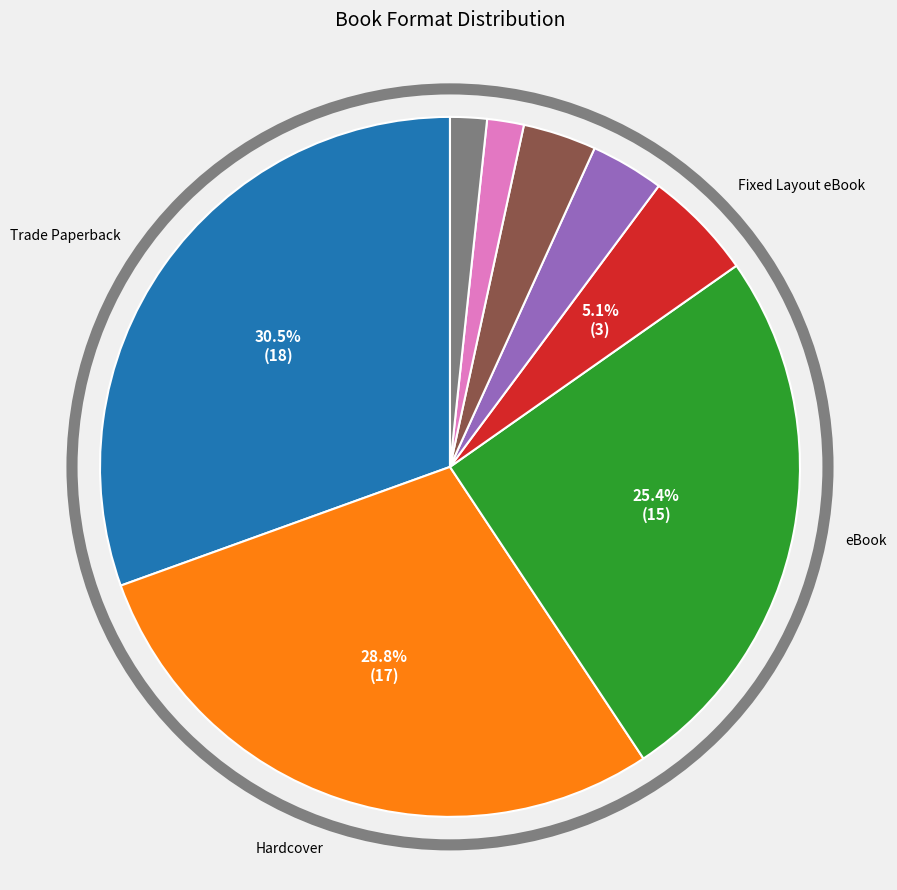

Is there any slice that represents more than half of the pie?

No